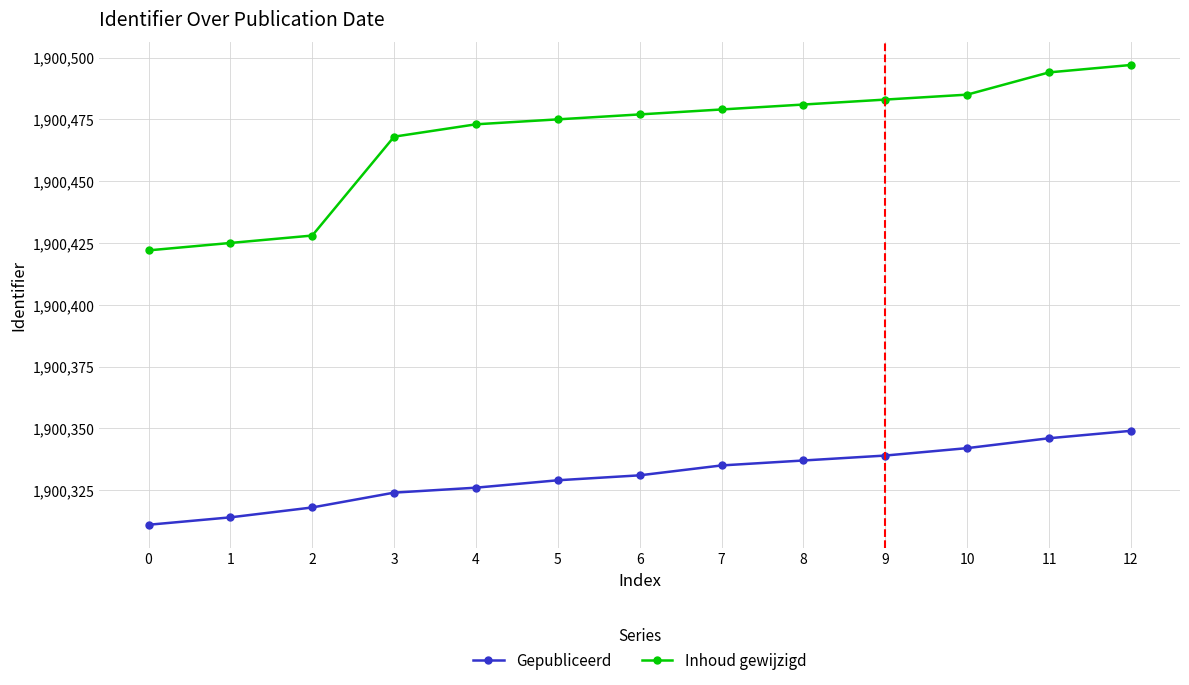

Rank the categories by Gepubliceerd value from highest to lowest.

12, 11, 10, 9, 8, 7, 6, 5, 4, 3, 2, 1, 0